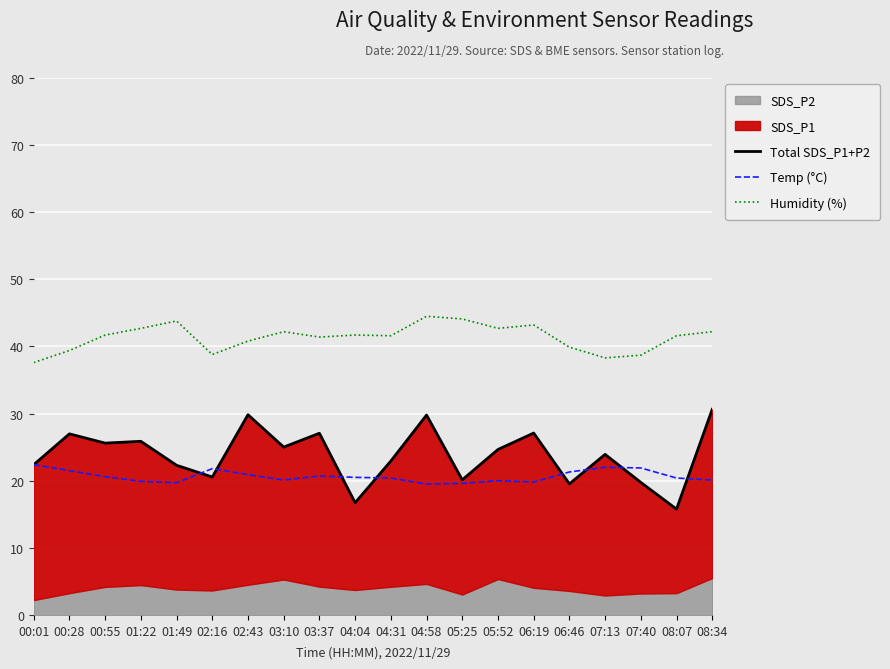

What is the sum of the Total SDS_P1+P2 values at 01:49 and 02:43?

52.1